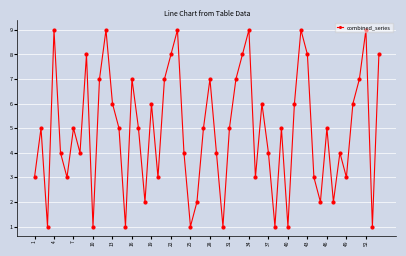

How many points are higher than both their immediate neighbors (excluding endpoints)?

16